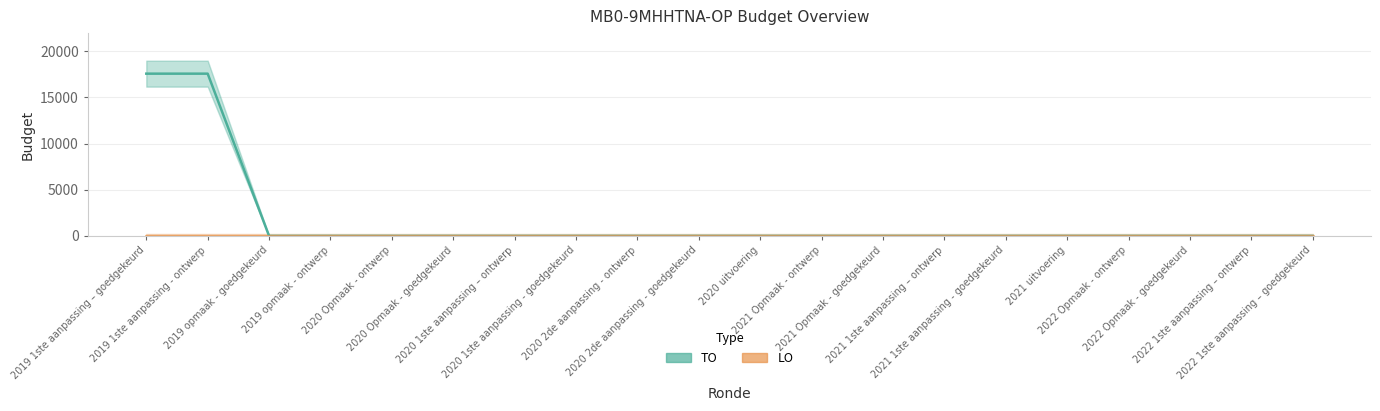

True or false: the data shows 0 at 2021 1ste aanpassing – ontwerp.

True